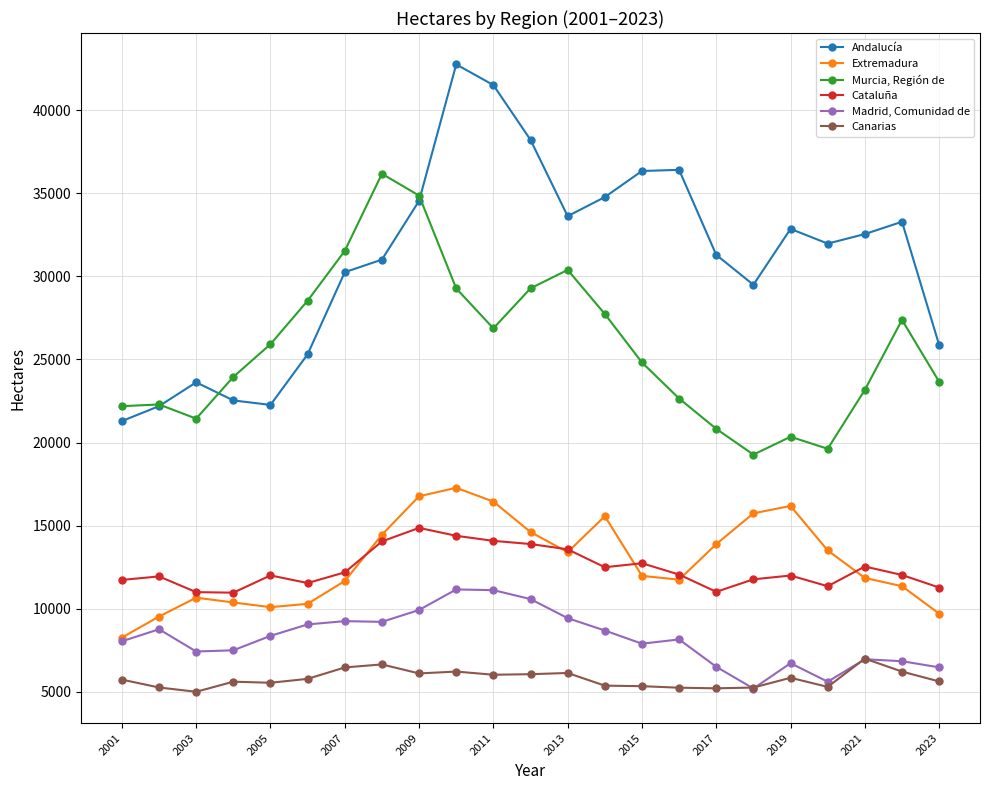

Which series has the largest range (max minus min)?

Andalucía